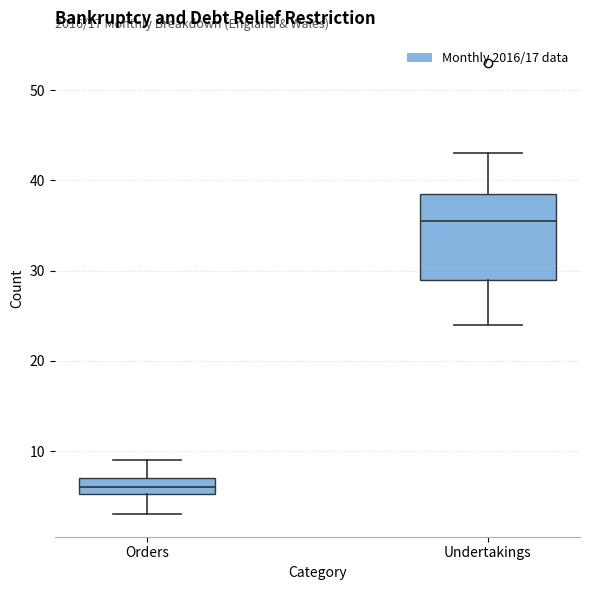

Which box's median line is the highest?

Undertakings